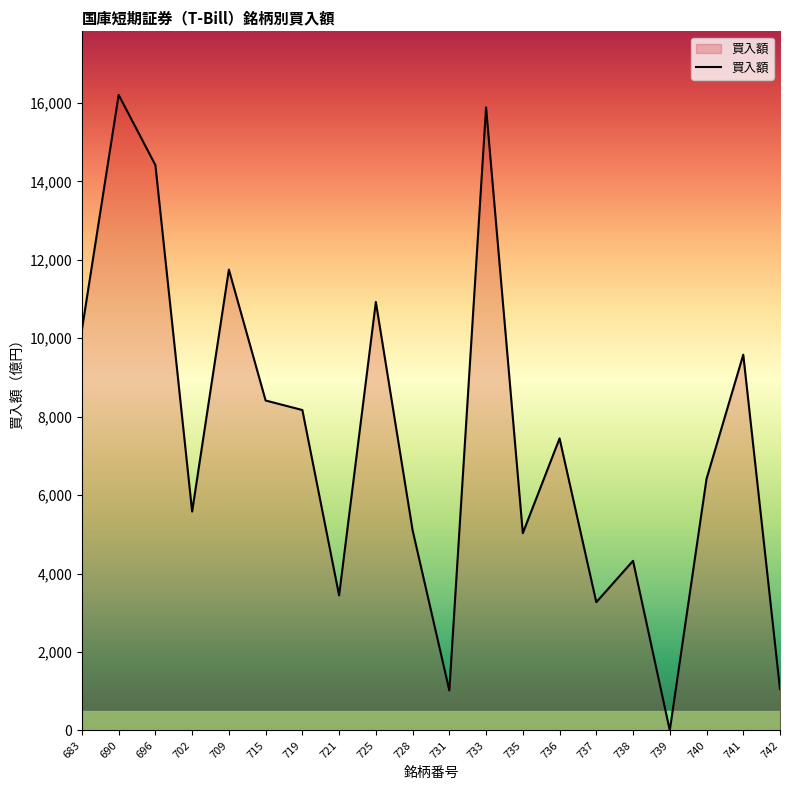

Between 733 and 690, which is larger?

690